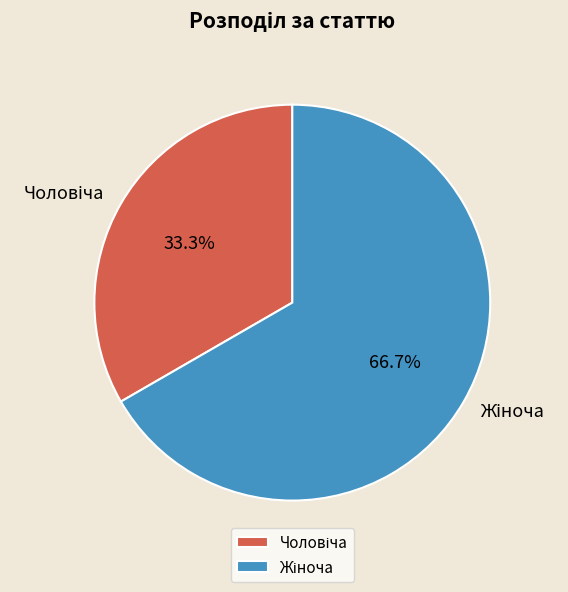

Does any single category account for the majority?

Yes